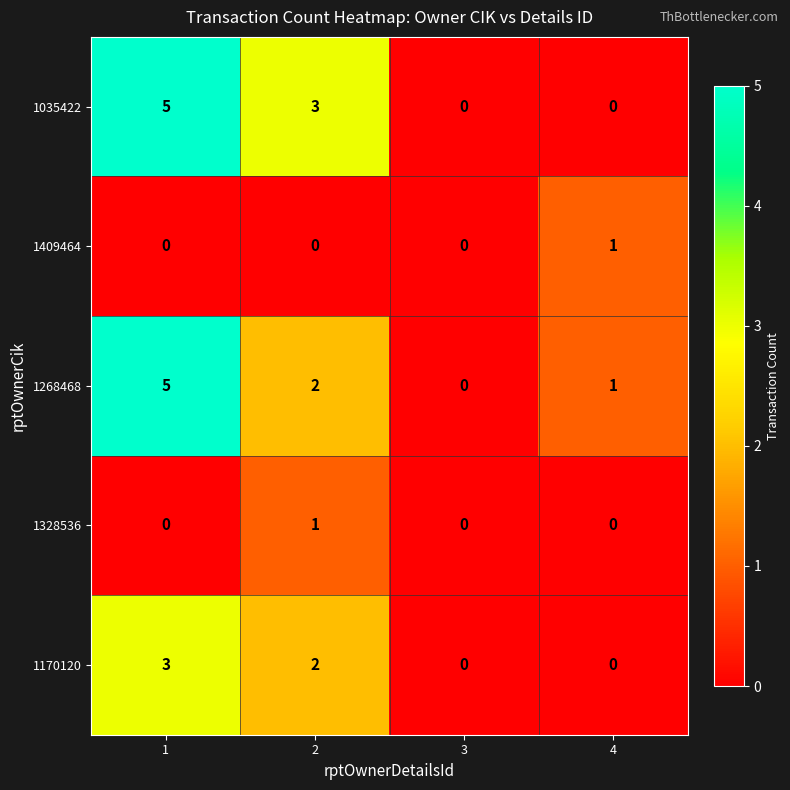

Reading right to left, list all the values displayed in this chart.

1035422: 0	0	3	5
1409464: 1	0	0	0
1268468: 1	0	2	5
1328536: 0	0	1	0
1170120: 0	0	2	3